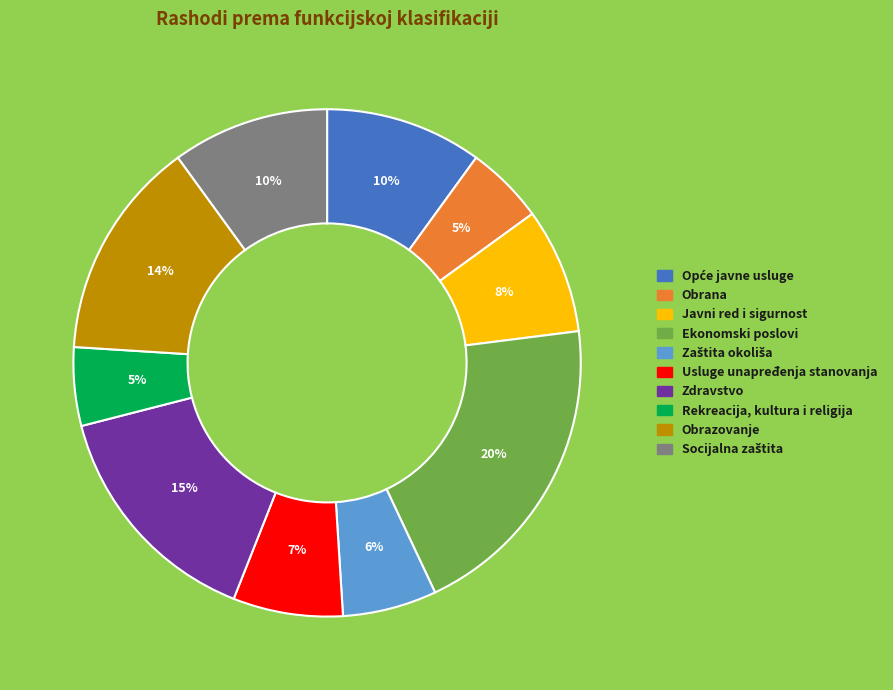

Do Ekonomski poslovi and Usluge unapređenja stanovanja together represent more than half of the pie?

No